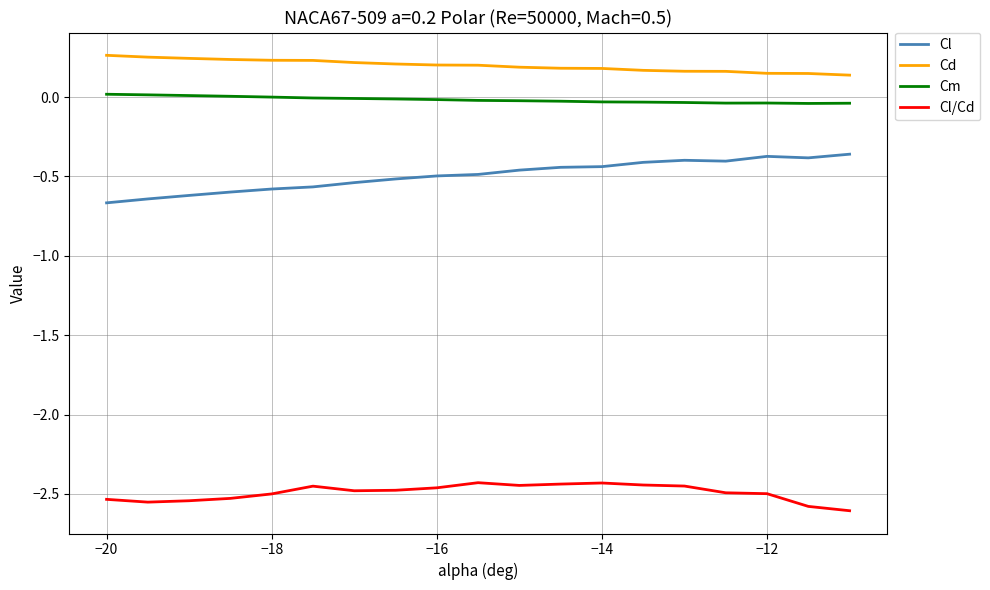

True or false: Cd and Cm cross at least once.

False